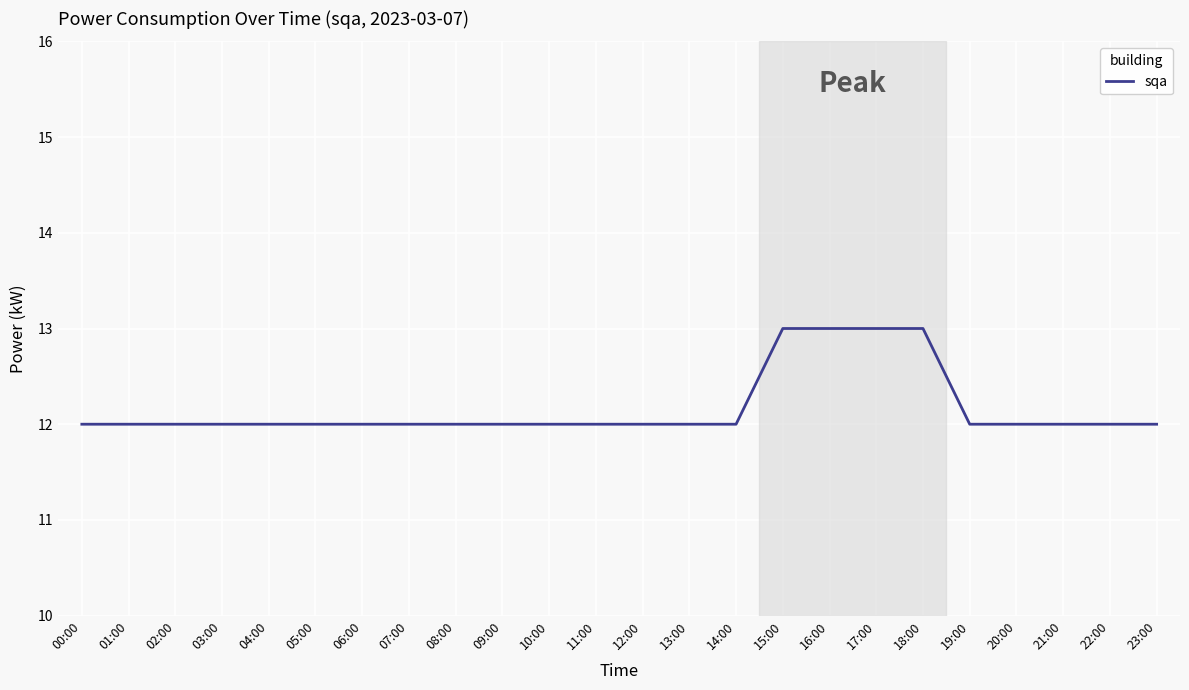

True or false: the data shows 12 at 09:00.

True